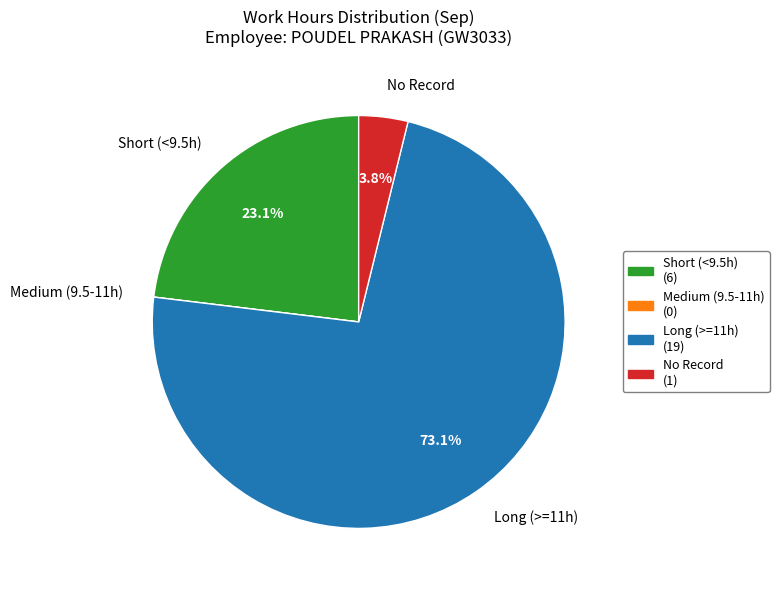

Combined, do Short (<9.5h) and No Record account for over 50%?

No